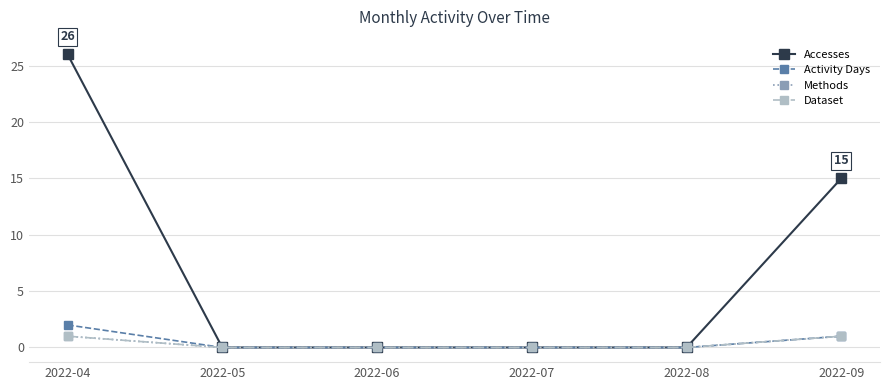

Count the Activity Days values in the range 0 to 1.

5